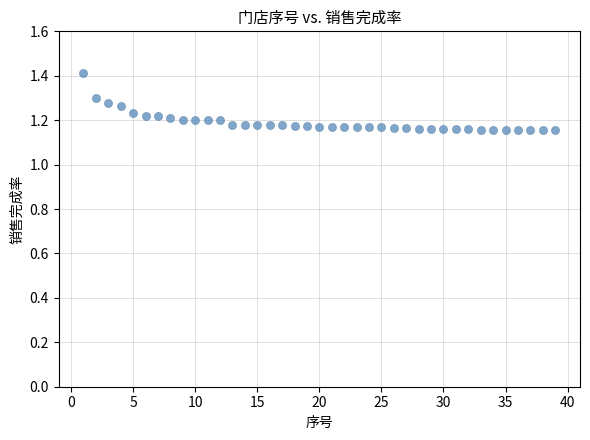

What is the range of X values (max minus min)?

38.0